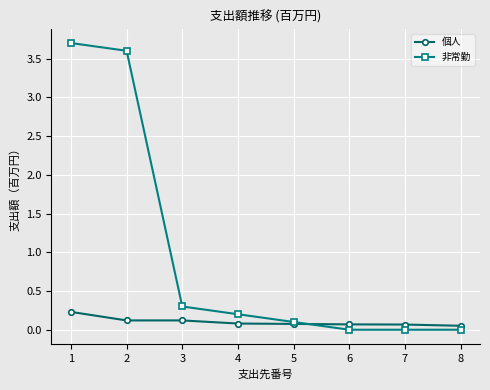

How many lines are shown in the chart?

2